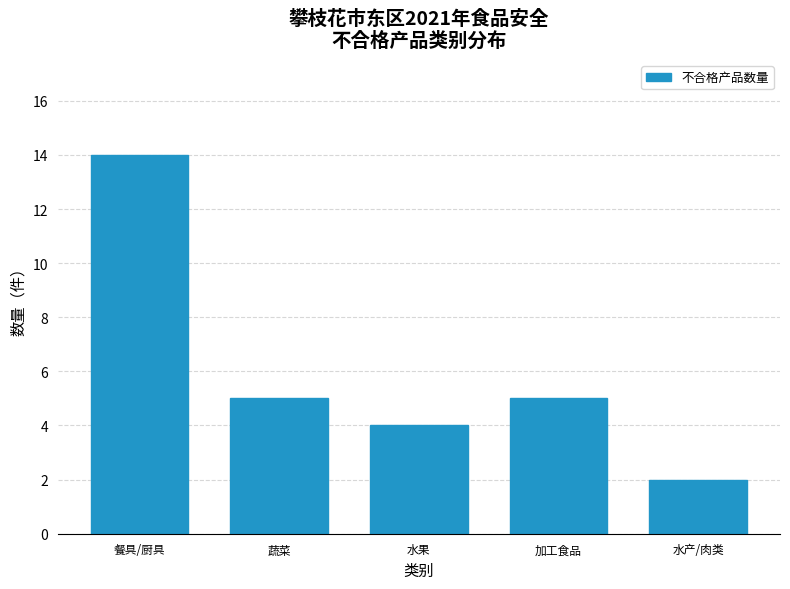

Reading left to right, what are all the values shown in this chart?

餐具/厨具=14	蔬菜=5	水果=4	加工食品=5	水产/肉类=2